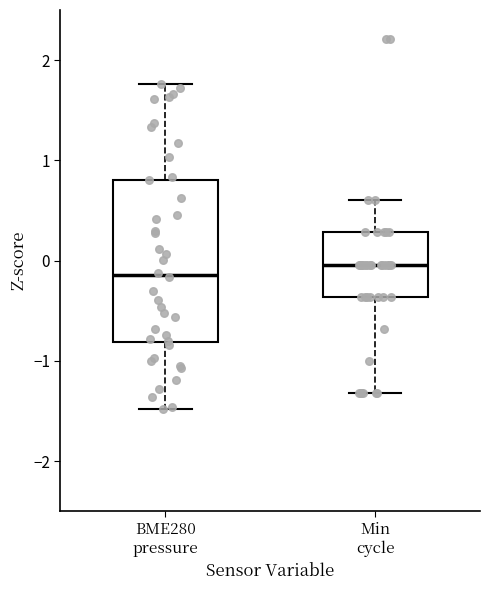

Where does the upper whisker of the box for BME280 pressure end on the y-axis? The values are not printed on the chart, so give them approximately, as read against the axis.

1.8